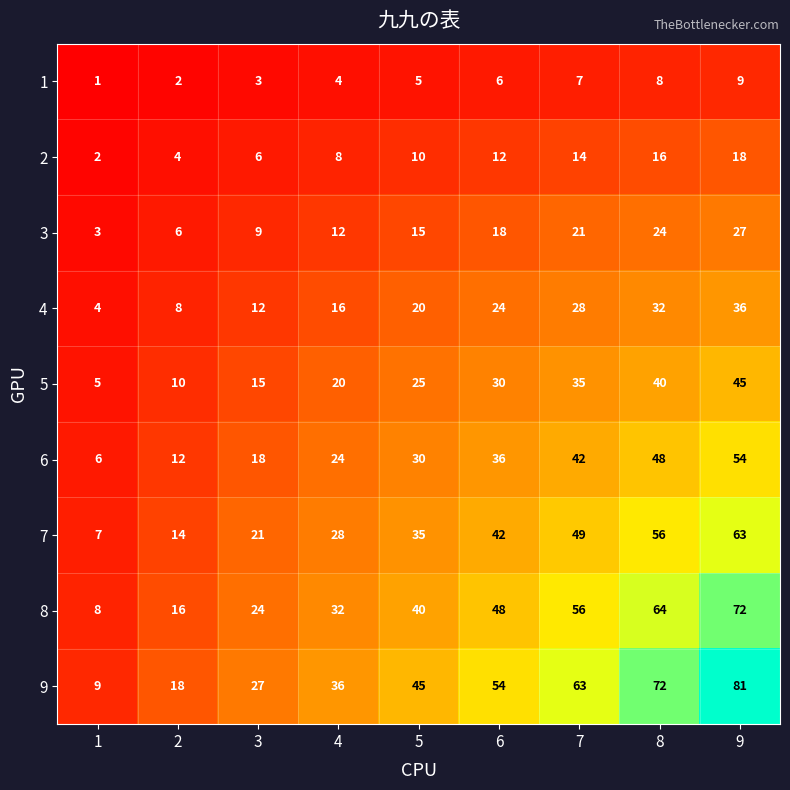

Where is 2 nearest to the value 10?

5